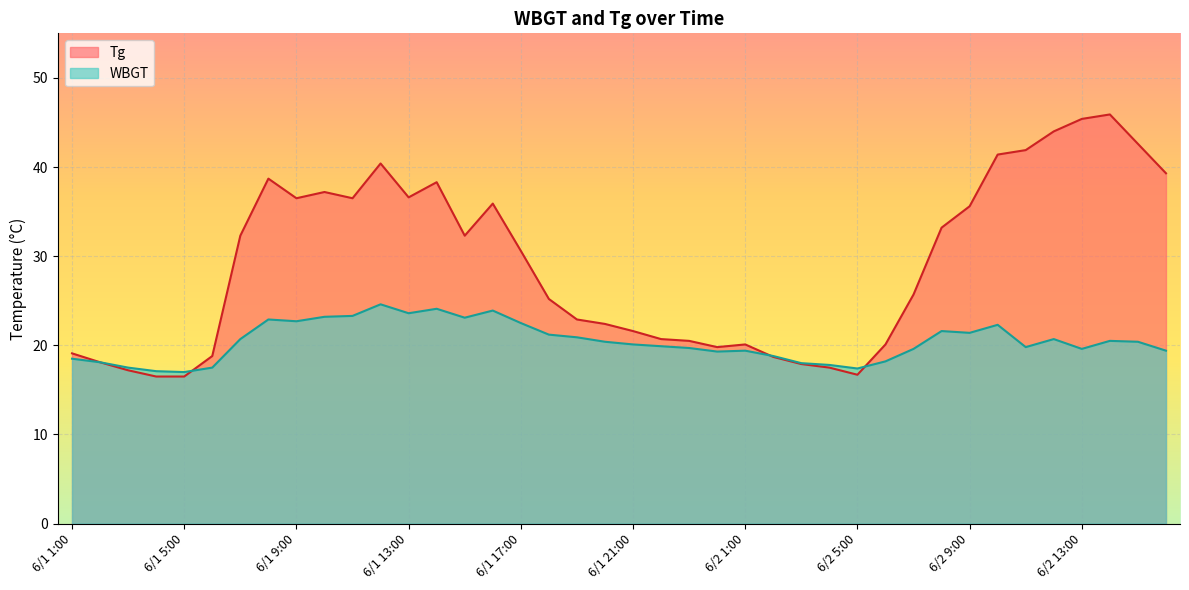

What are all the series names shown in the legend?

Tg, WBGT